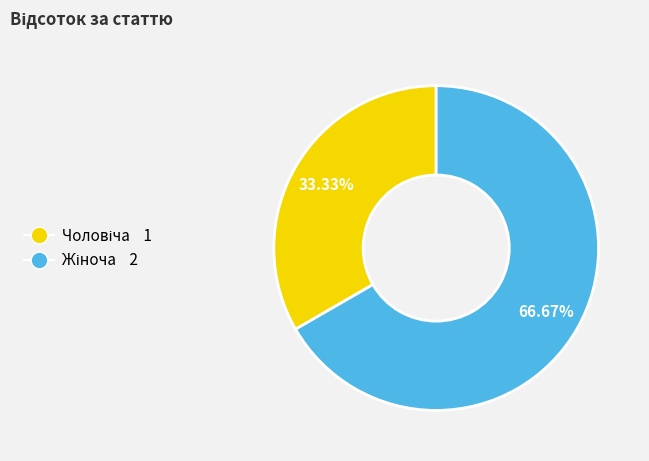

Is there a majority slice in this chart?

Yes